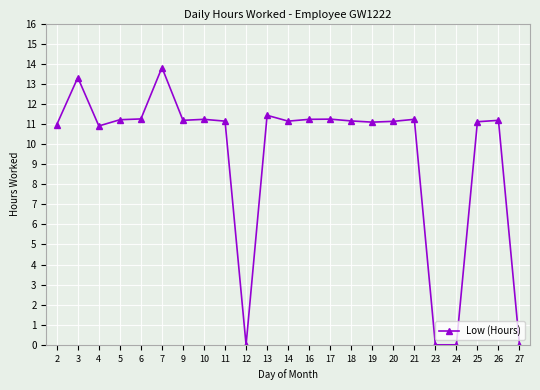

Which category has the highest value across all series?

7